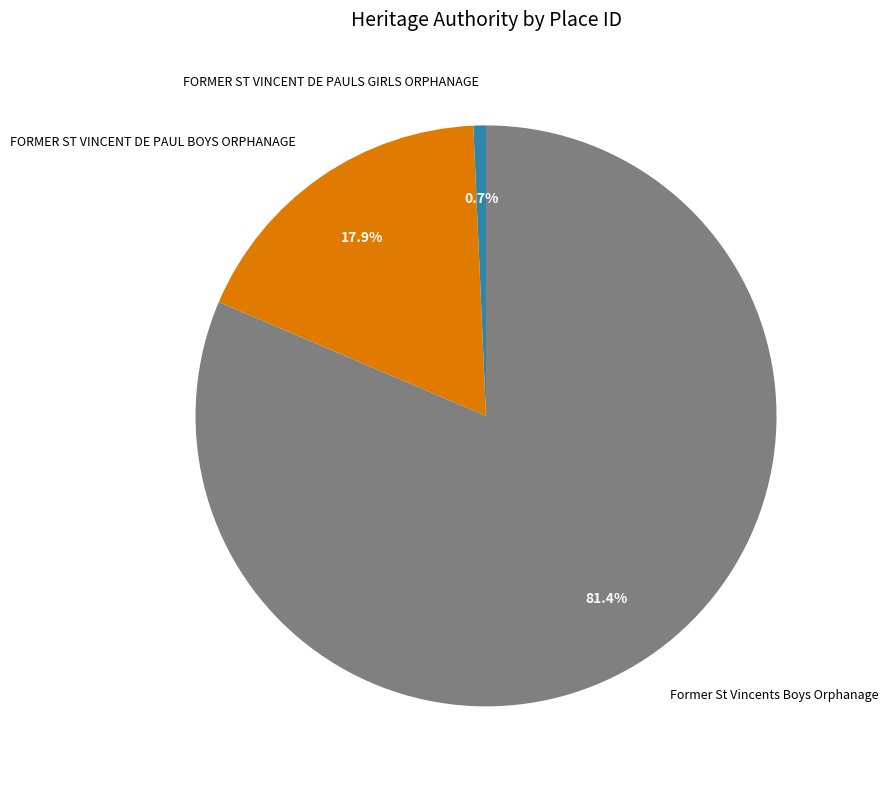

Which slice is the smallest?

FORMER ST VINCENT DE PAULS GIRLS ORPHANAGE